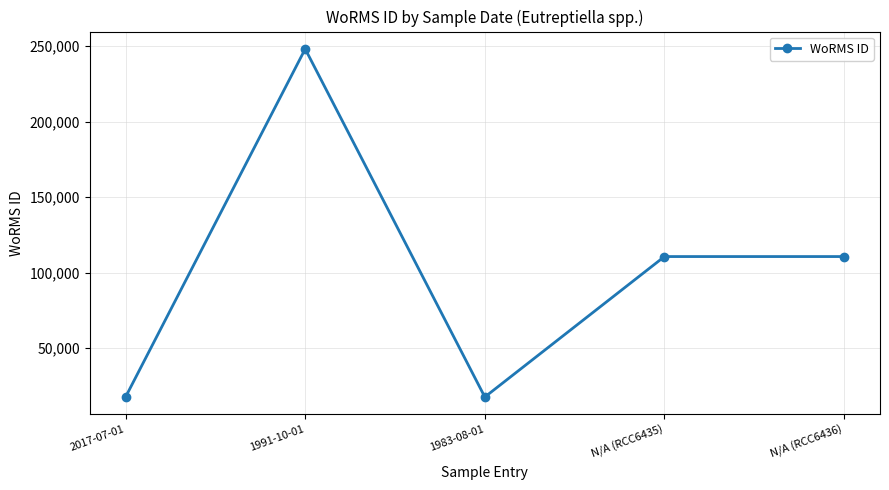

Is this an area chart (filled region under the line)?

No